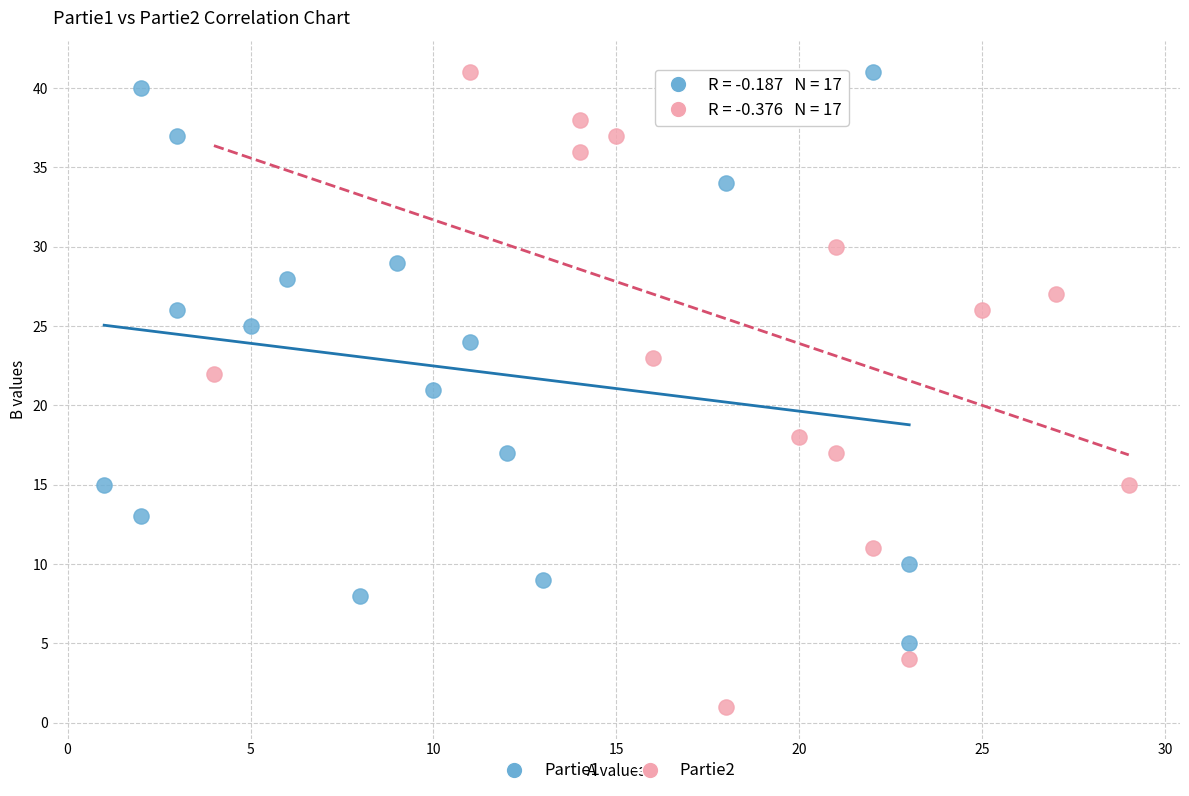

Which series contains the lowest Y value?

Partie2